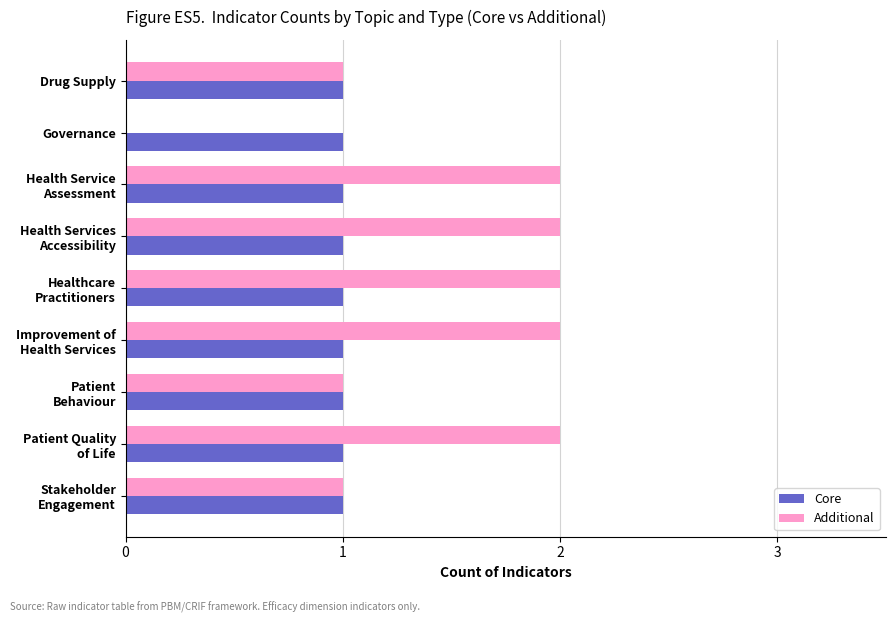

Which series has the largest total across all categories?

Additional